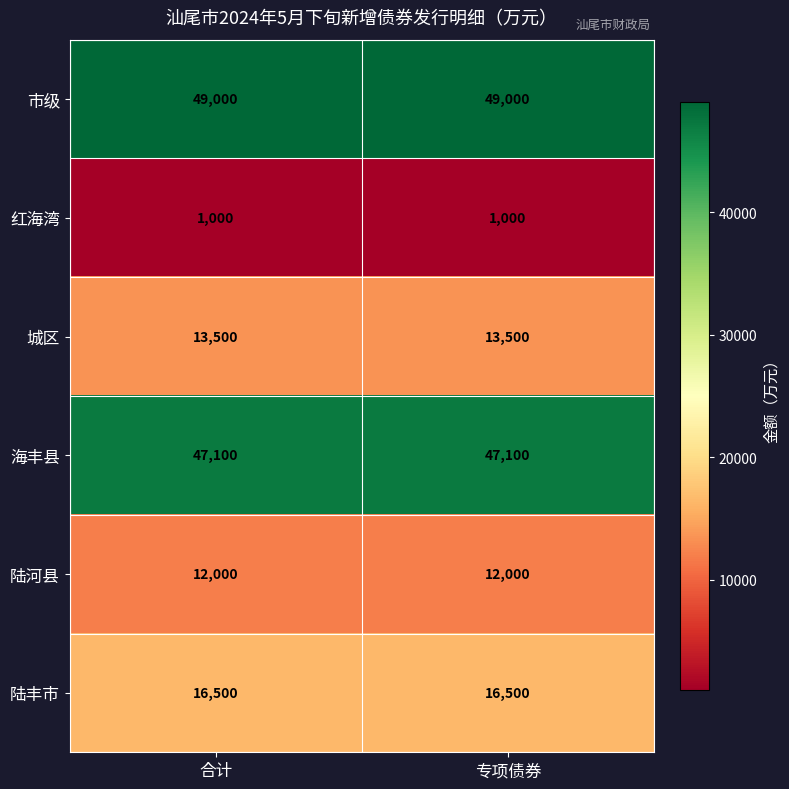

Rank the series at 合计 from lowest to highest value.

红海湾, 陆河县, 城区, 陆丰市, 海丰县, 市级